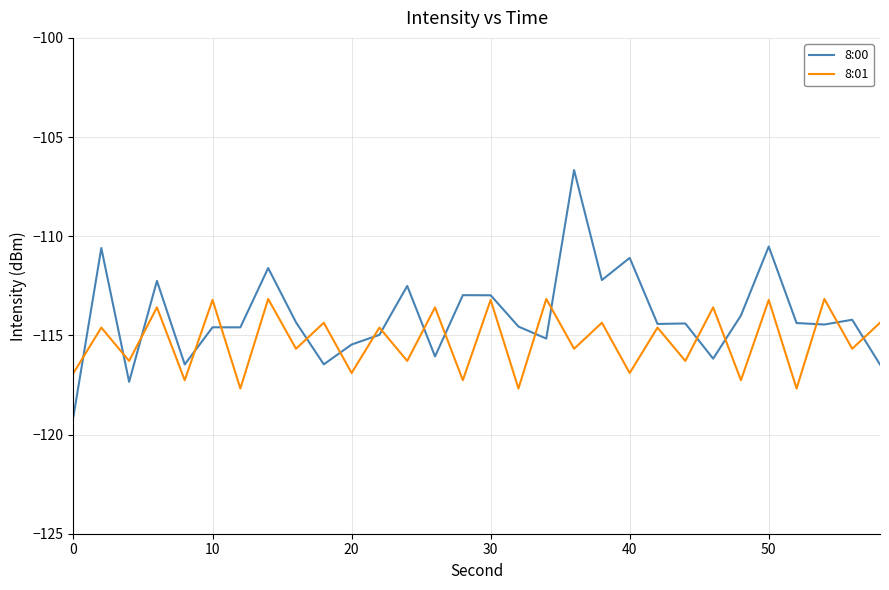

What is the minimum value for 8:00?

-119.1